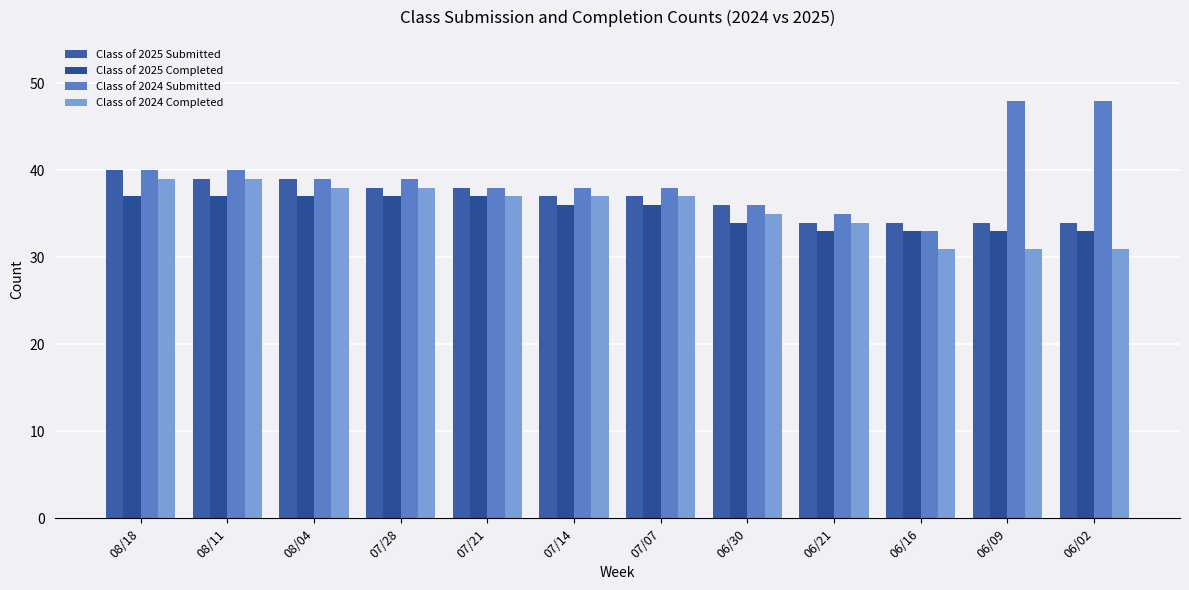

How many data points does each series have?

12